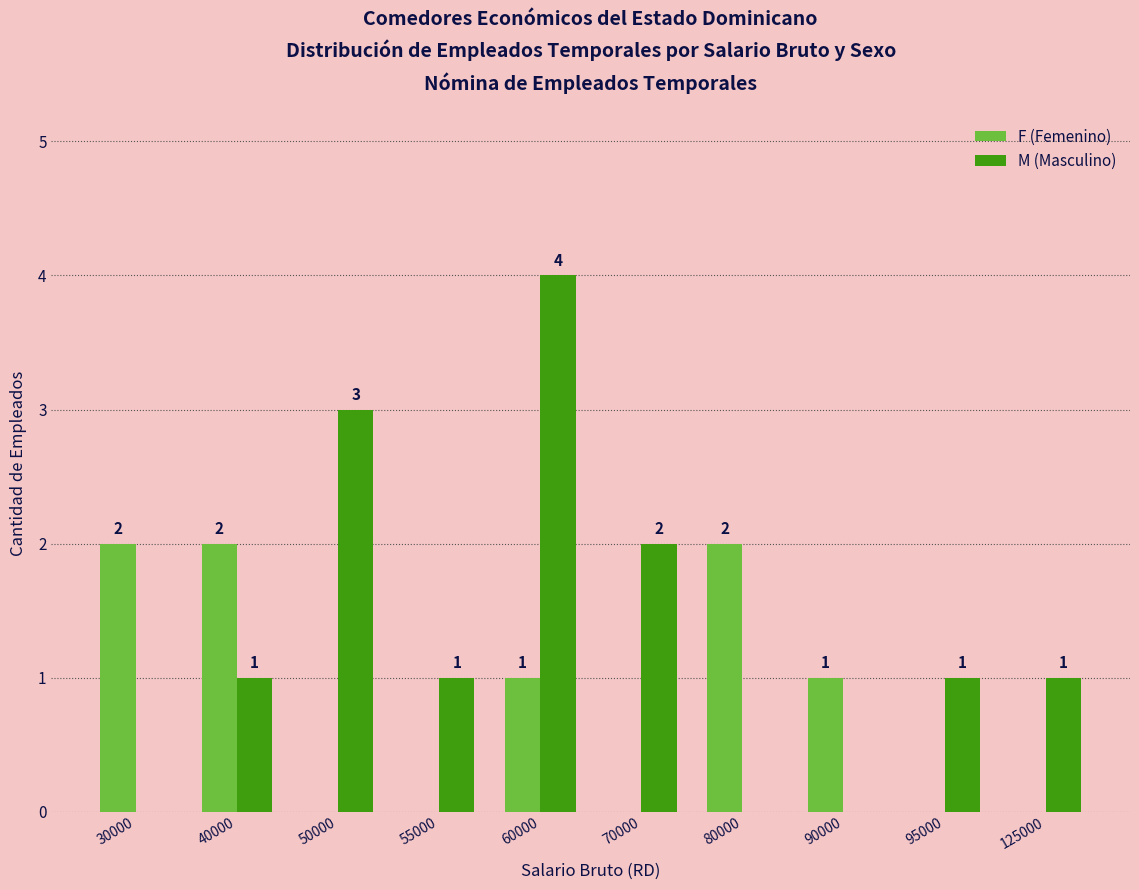

How many categories are shown in the chart?

10